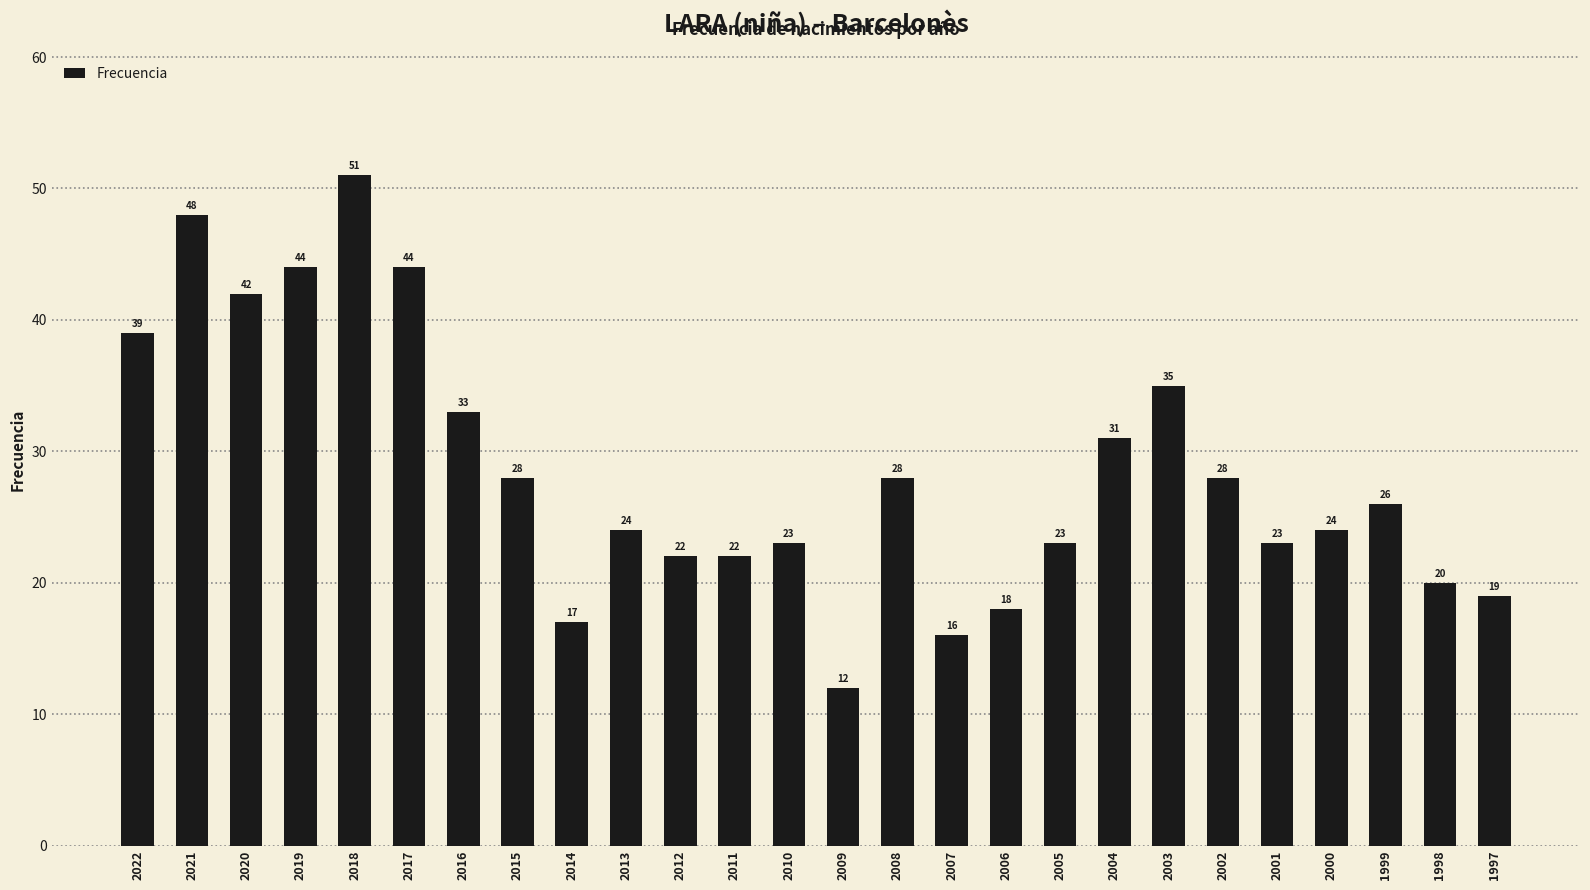

What is the sum of all values?

740